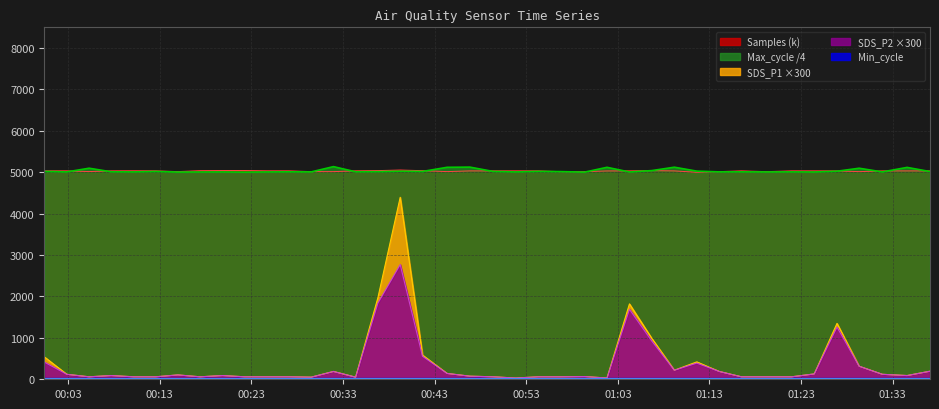

How many data points does each series have?

40